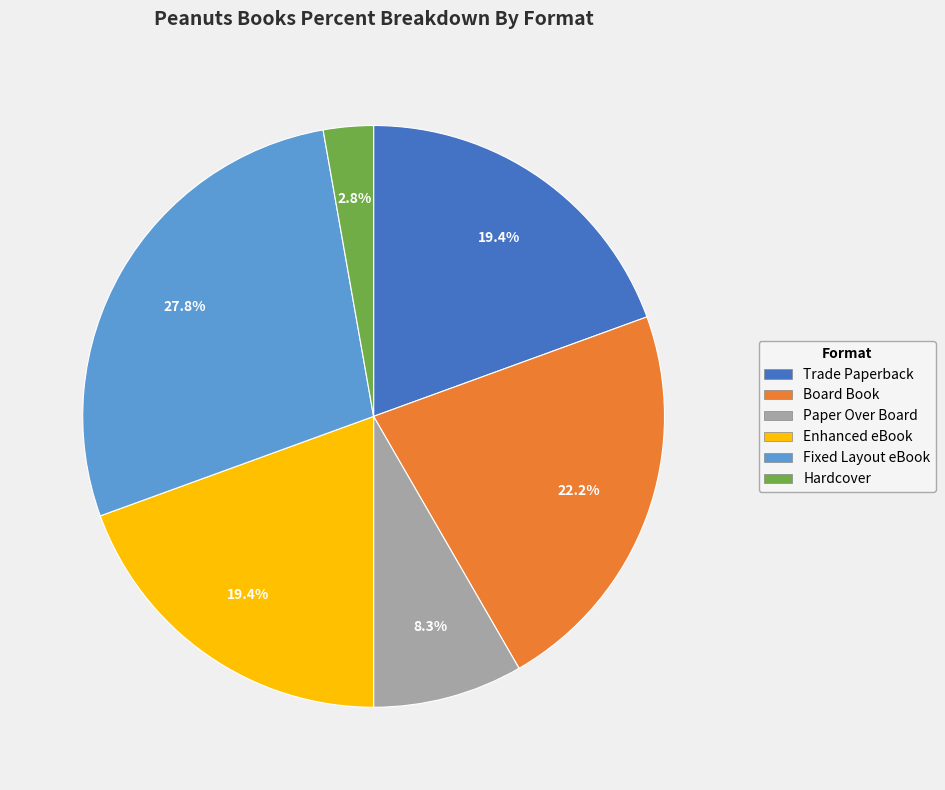

To the nearest percent, what is the difference between the largest and smallest slice percentages?

25%